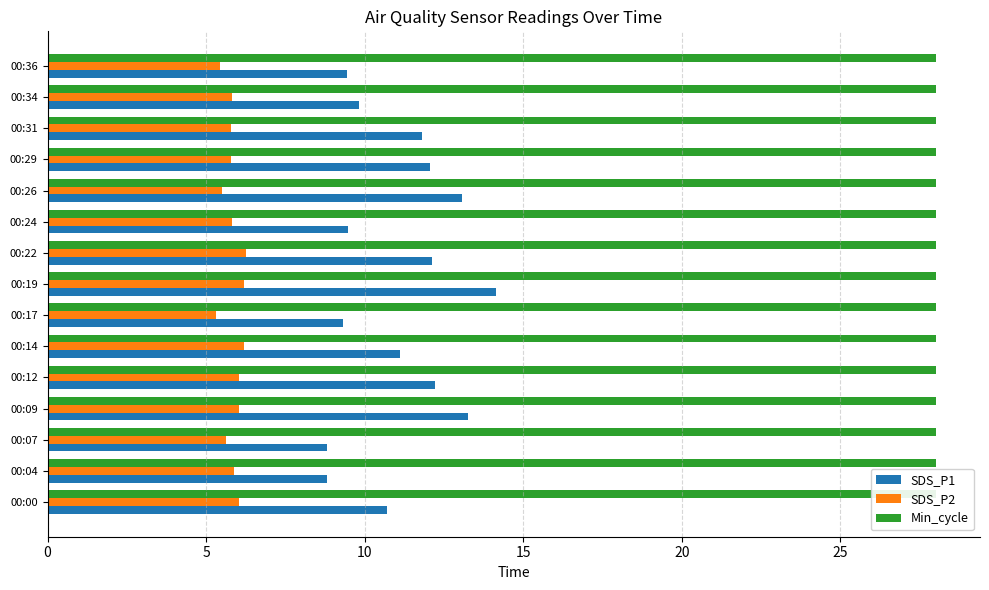

At how many categories does at least one series exceed 12?

6